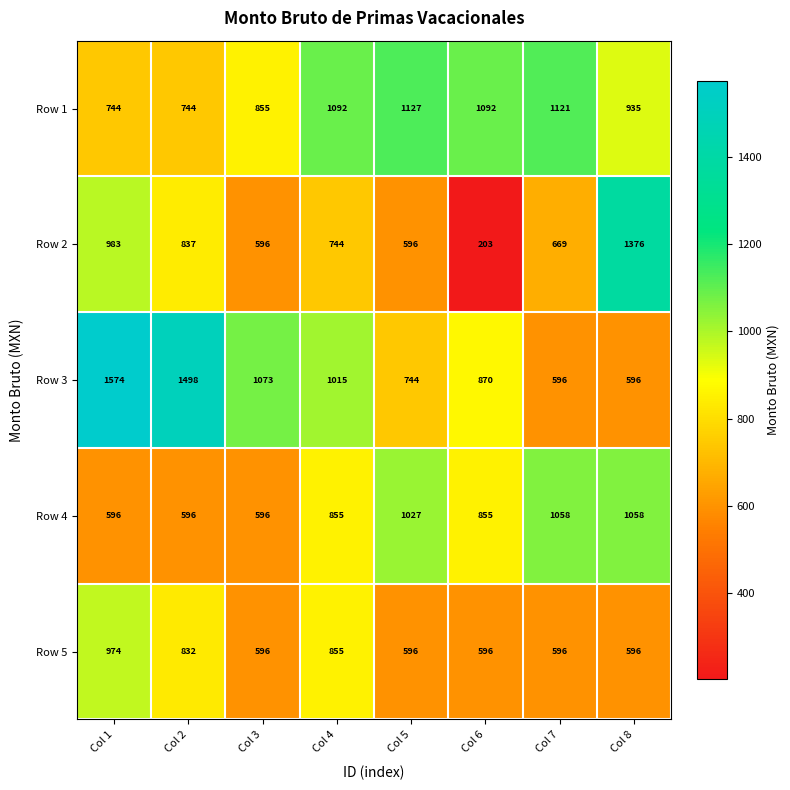

Which series has the largest total across all categories?

Row 3